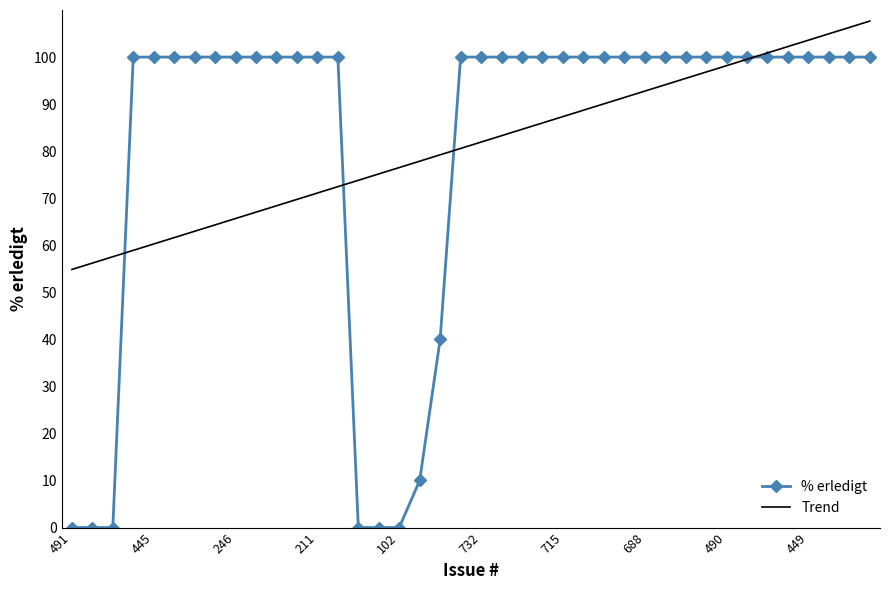

What is the maximum value shown in the chart?

107.6